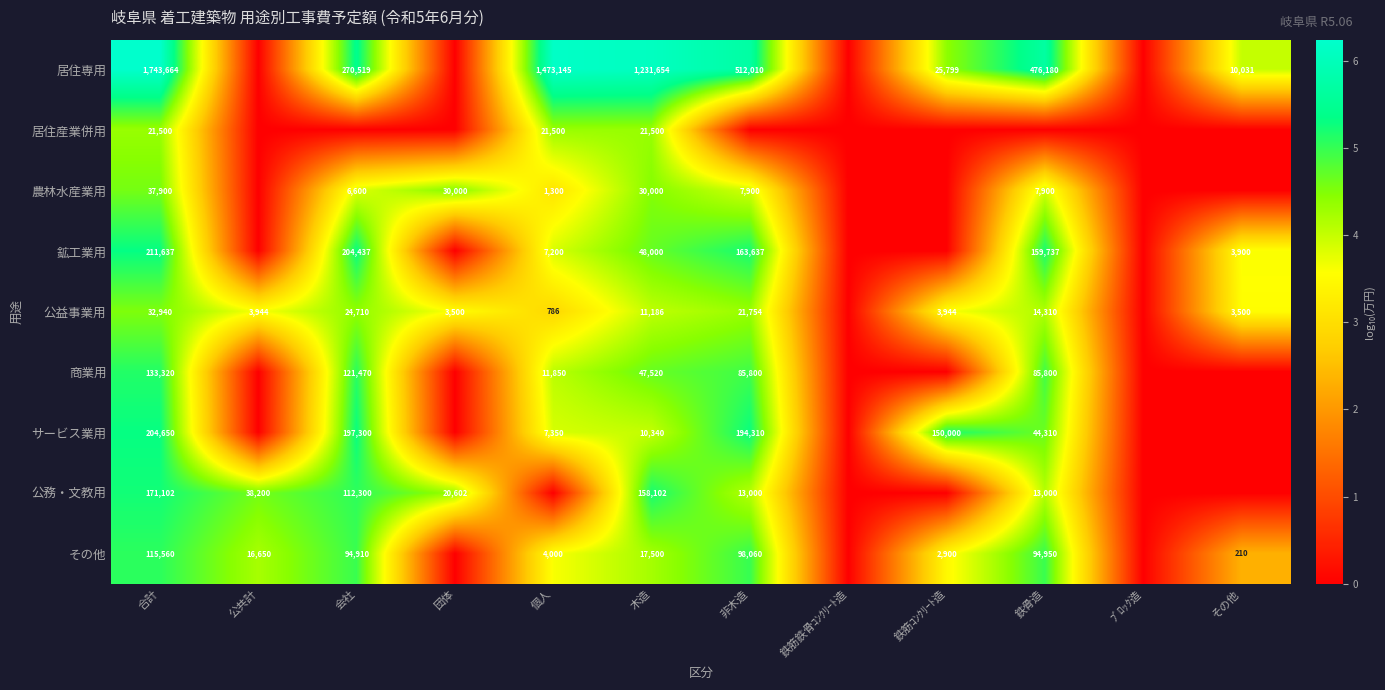

Which category has the lowest value across all series?

公共計